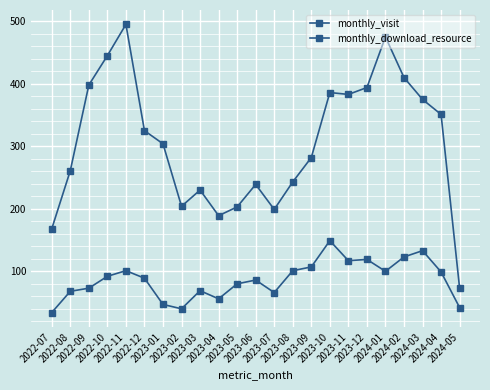

Reading right to left, extract all data points from this chart.

monthly_visit: 2024-05=73	2024-04=351	2024-03=375	2024-02=410	2024-01=475	2023-12=394	2023-11=383	2023-10=386	2023-09=282	2023-08=243	2023-07=199	2023-06=239	2023-05=203	2023-04=189	2023-03=230	2023-02=204	2023-01=304	2022-12=325	2022-11=495	2022-10=445	2022-09=398	2022-08=261	2022-07=168
monthly_download_resource: 2024-05=42	2024-04=99	2024-03=133	2024-02=123	2024-01=100	2023-12=119	2023-11=117	2023-10=149	2023-09=107	2023-08=101	2023-07=66	2023-06=86	2023-05=80	2023-04=56	2023-03=69	2023-02=40	2023-01=47	2022-12=89	2022-11=101	2022-10=92	2022-09=73	2022-08=68	2022-07=34